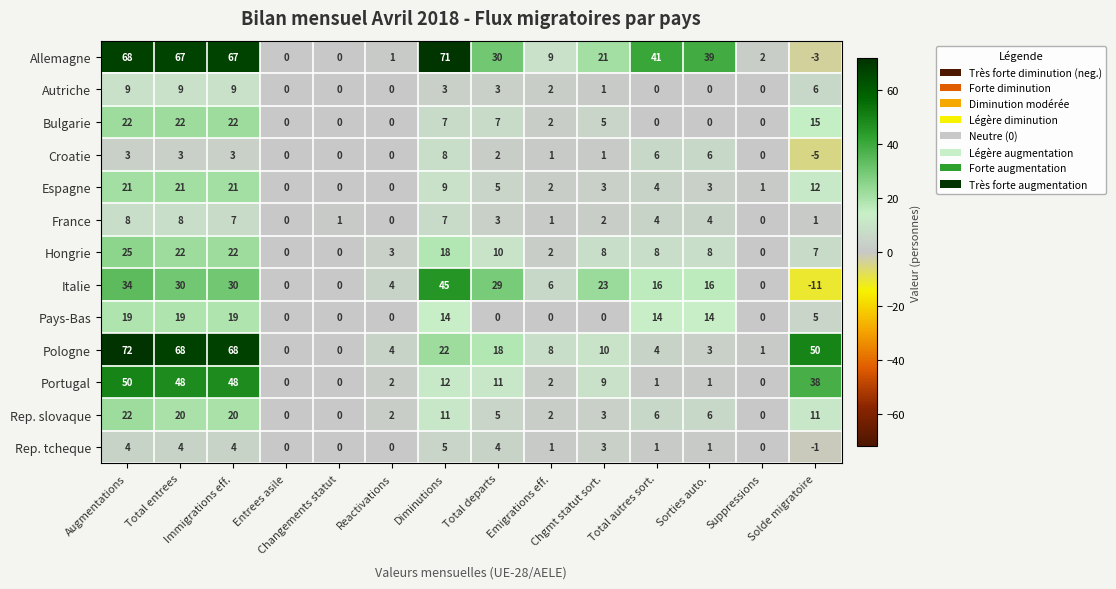

Count the Pays-Bas values in the range 0 to 14.

11